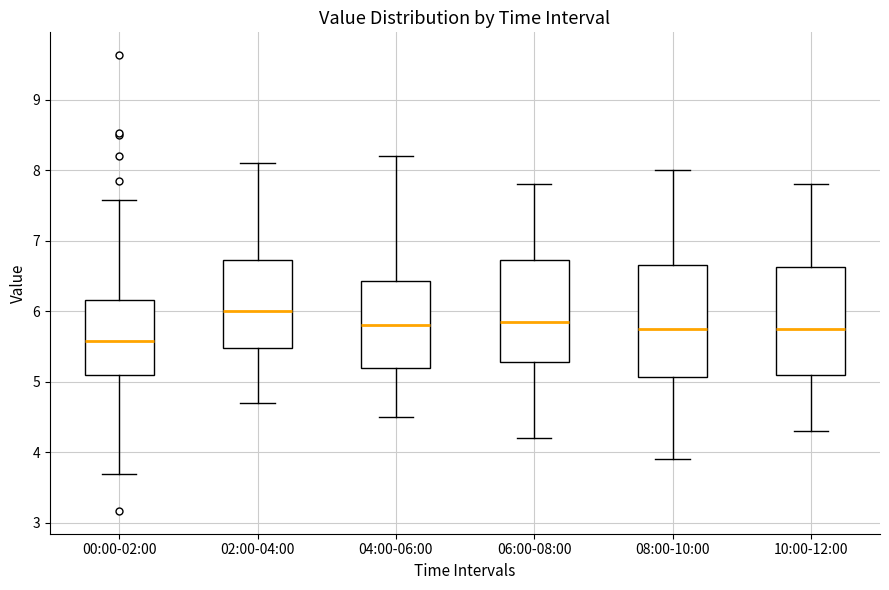

Which box's median line is the highest?

02:00-04:00